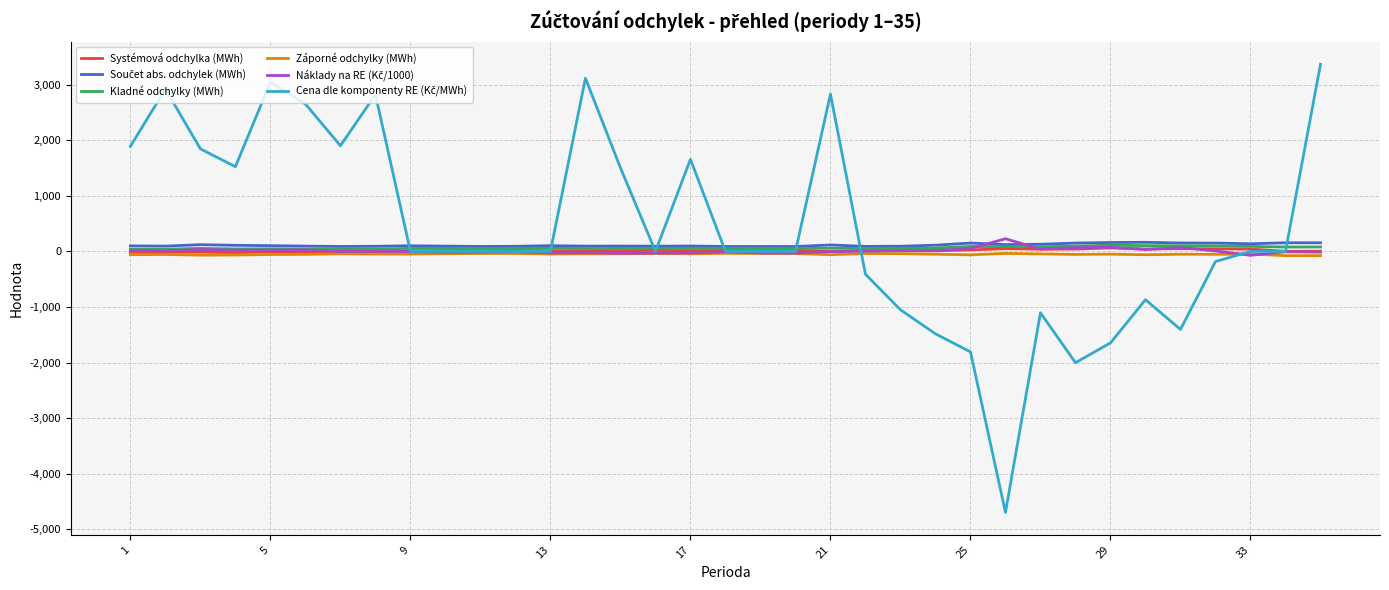

What is the minimum value shown in the chart?

-4693.8